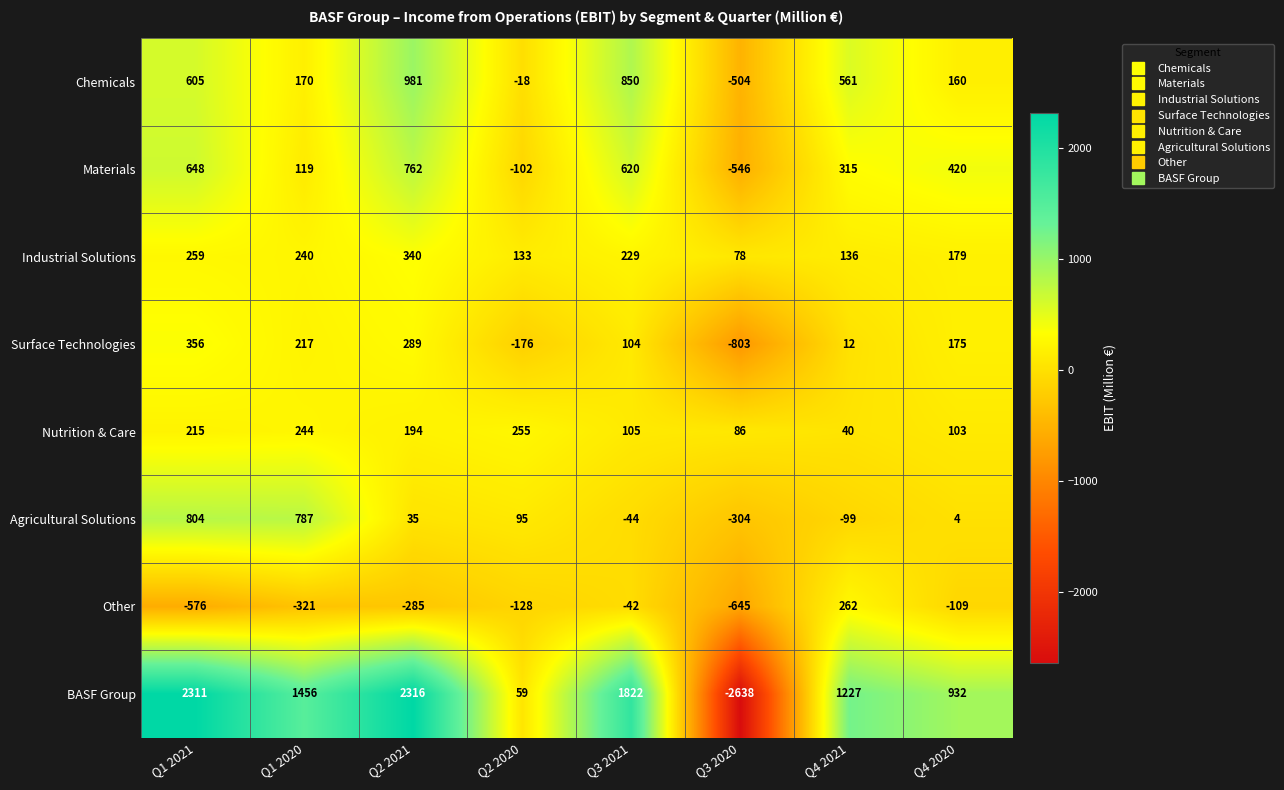

Rank the categories by BASF Group value from lowest to highest.

Q3 2020, Q2 2020, Q4 2020, Q4 2021, Q1 2020, Q3 2021, Q1 2021, Q2 2021